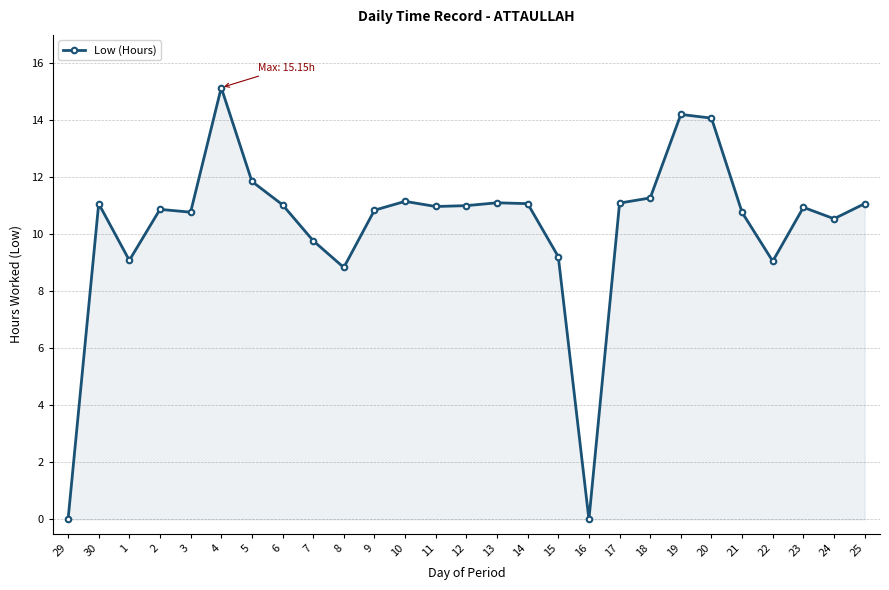

Count the number of categories in the chart.

27